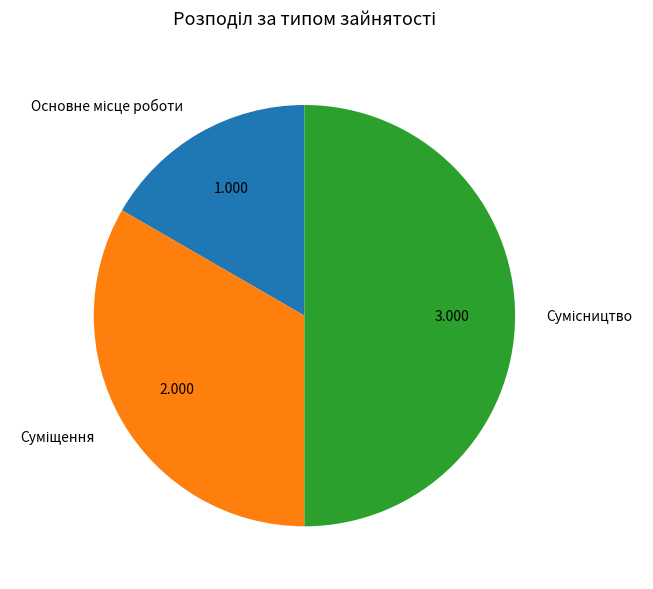

Is there a majority slice in this chart?

No